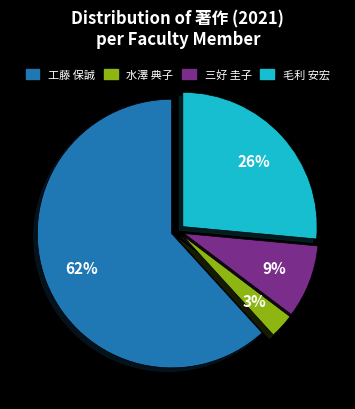

Does any single category account for the majority?

Yes